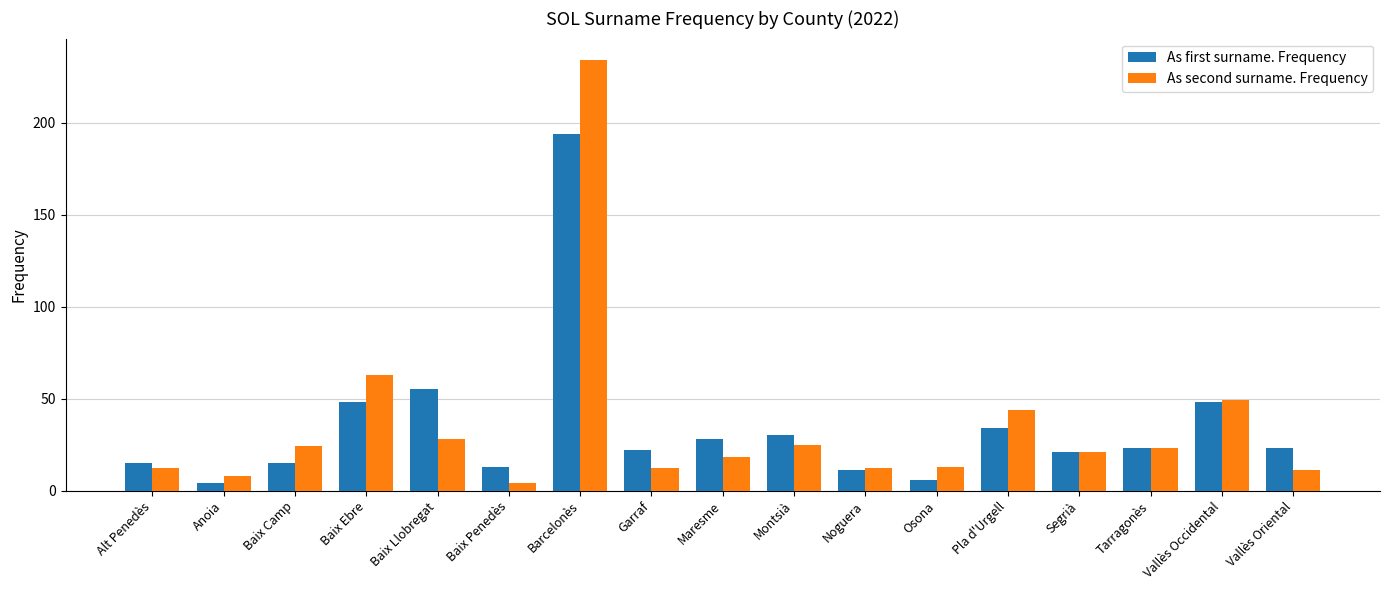

Which series has the widest spread of values?

As second surname. Frequency